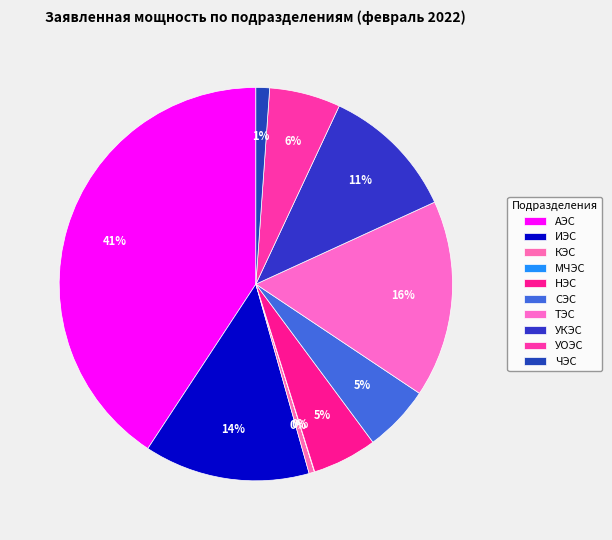

Which has a higher value, АЭС or УОЭС?

АЭС